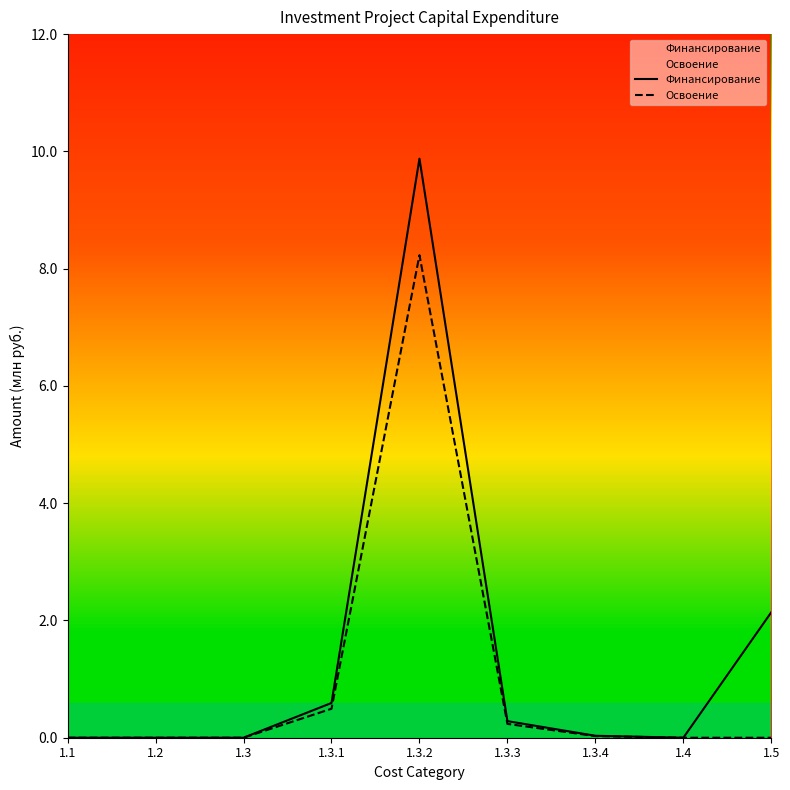

Which series changed the most between 1.3.2 and 1.5?

Освоение